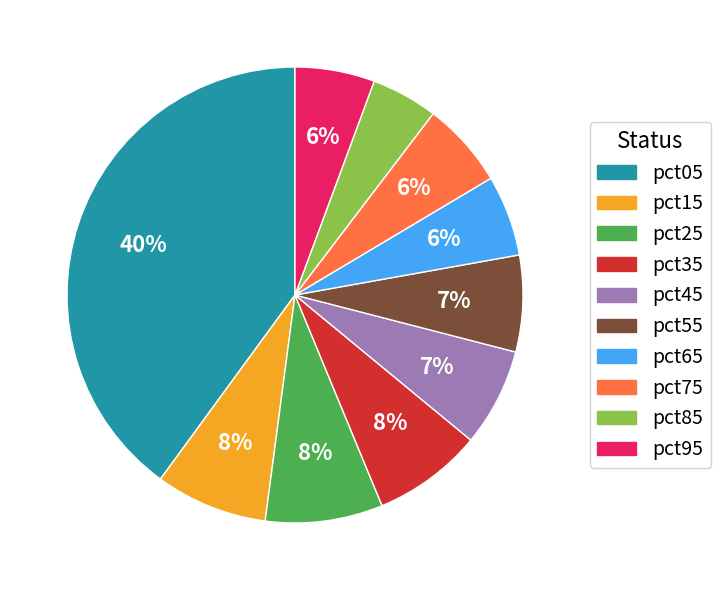

Which has a higher value, pct45 or pct15?

pct15